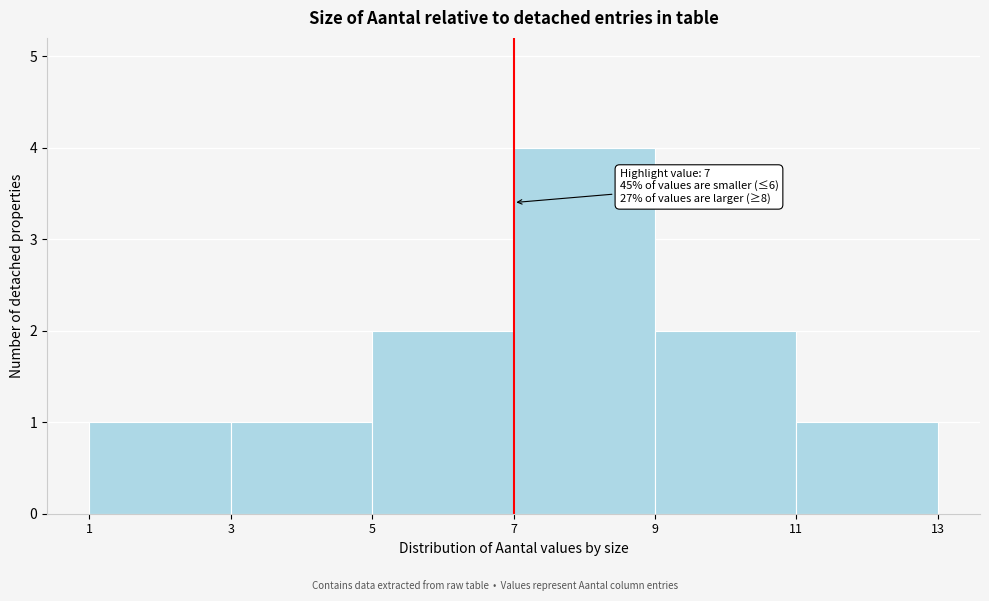

Which range on the x-axis has the tallest bar?

7 to 9